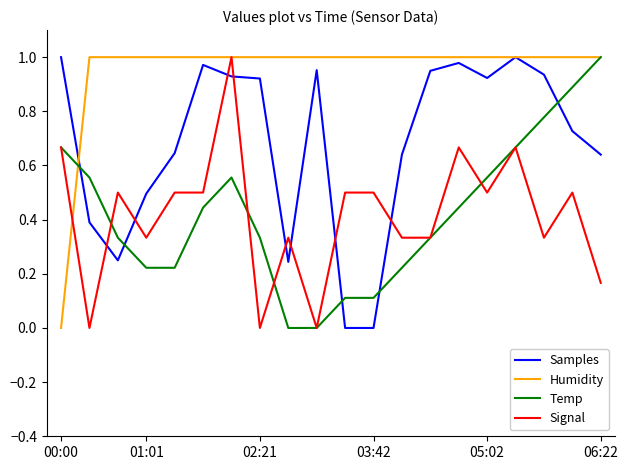

How many intersections are there between Temp and Samples?

5